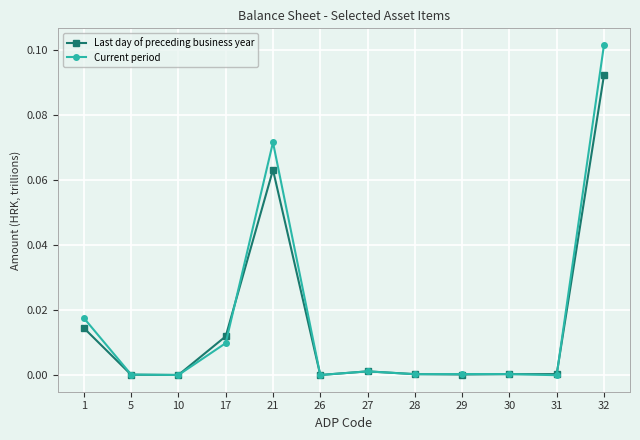

Does the chart have visible grid lines?

Yes